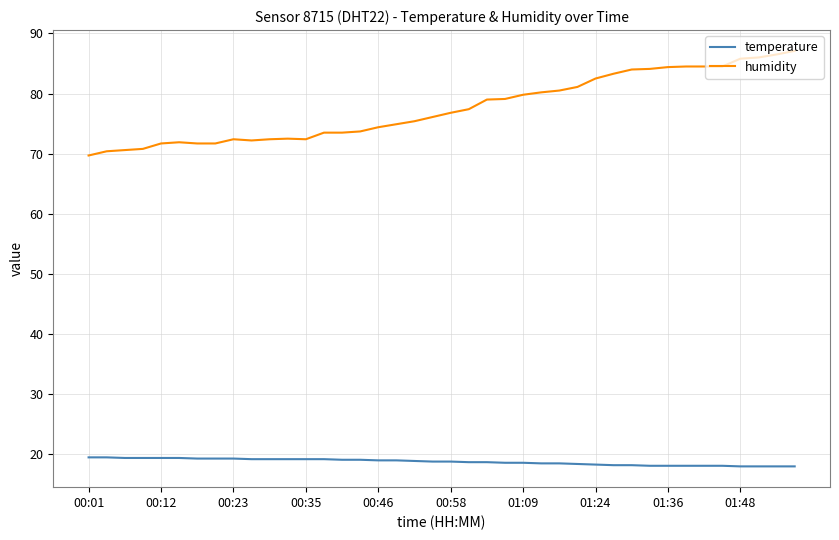

What is the smallest value displayed?

18.0